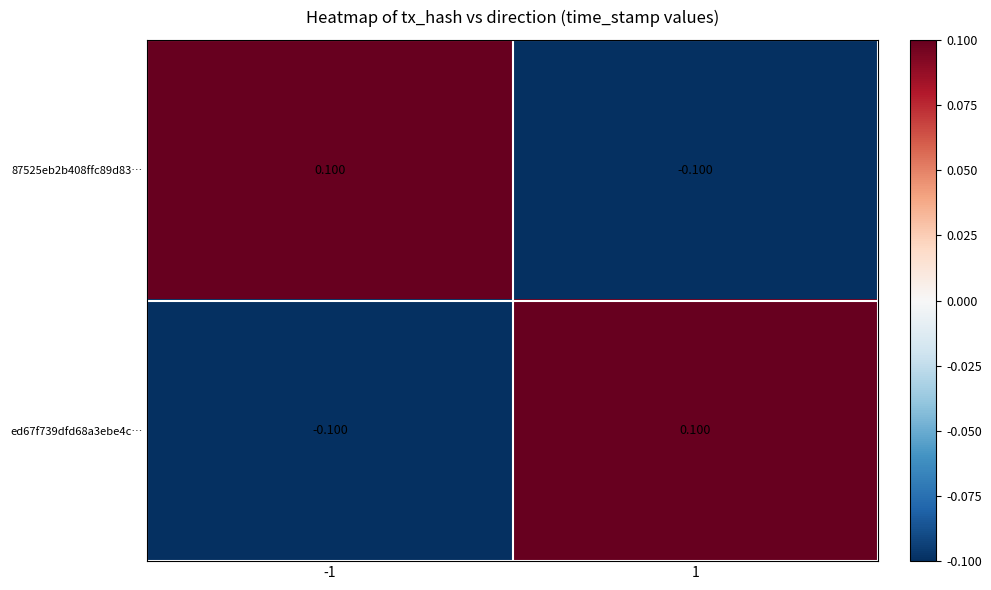

Is the value of ed67f739dfd68a3ebe4c… at -1 greater than the value of 87525eb2b408ffc89d83… at -1?

No